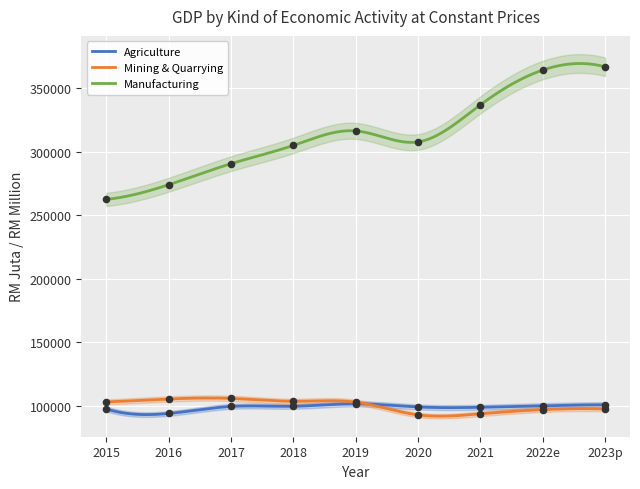

Which series has the widest spread of Y values?

Manufacturing